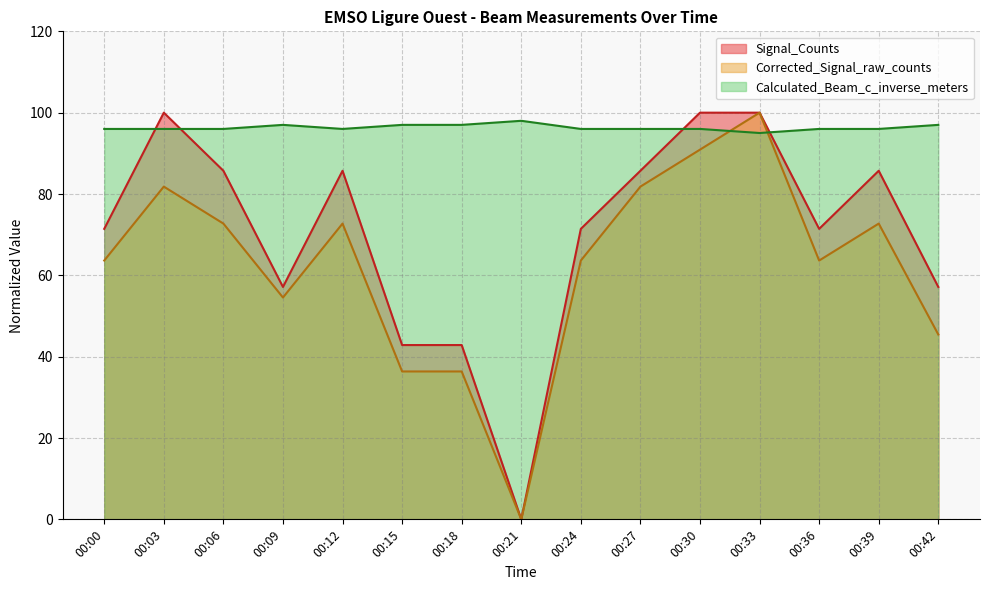

How many values in the Signal_Counts series exceed 71?

10